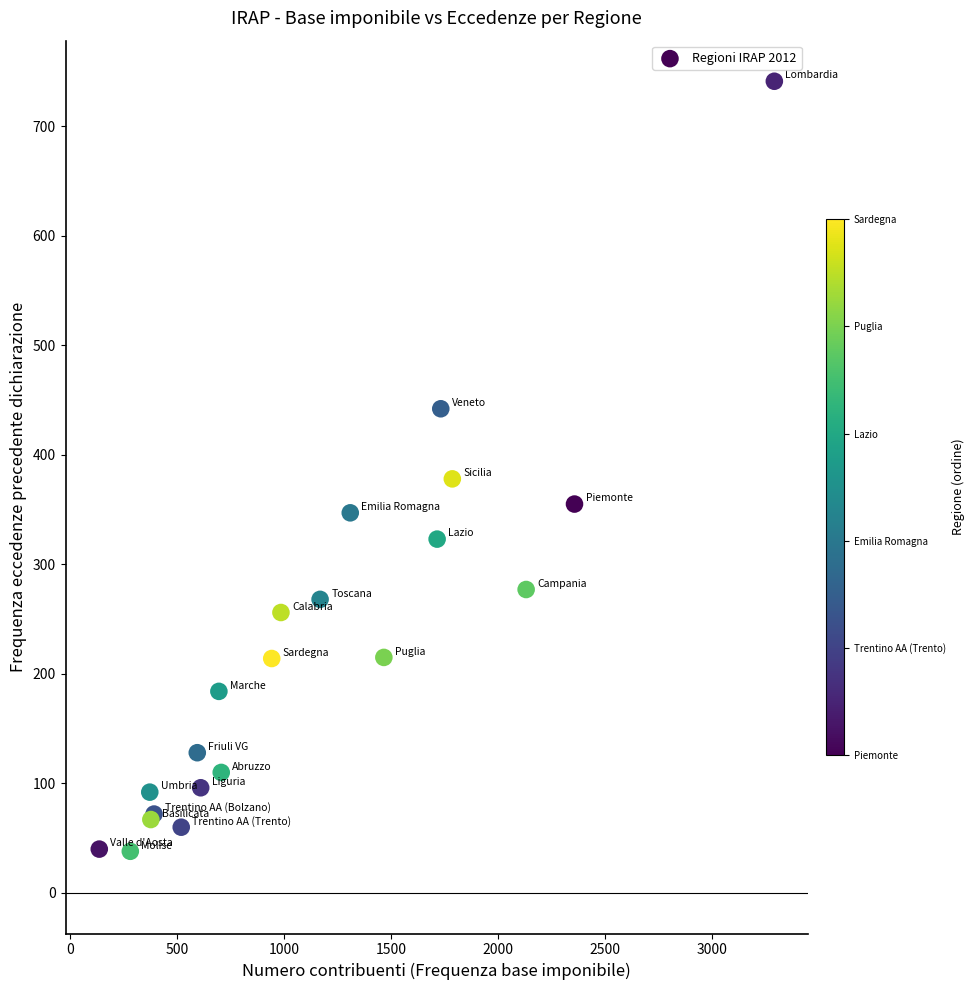

What Y value in the scatter plot is closest to 389?

378